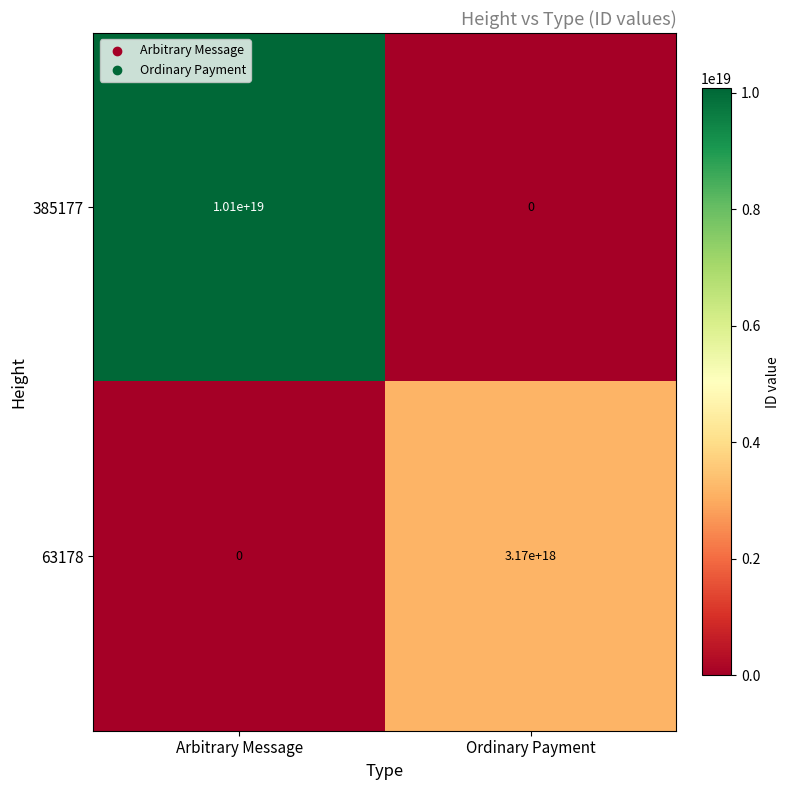

List the series in order of their overall mean, highest first.

385177, 63178